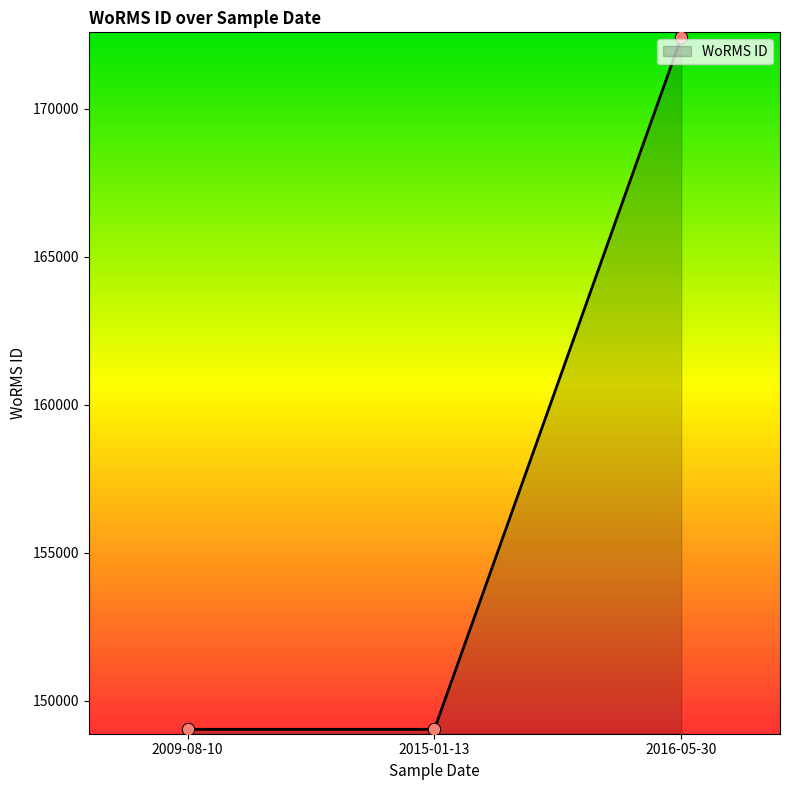

Approximately how many times larger is the value at 2009-08-10 compared to 2015-01-13?

1.0